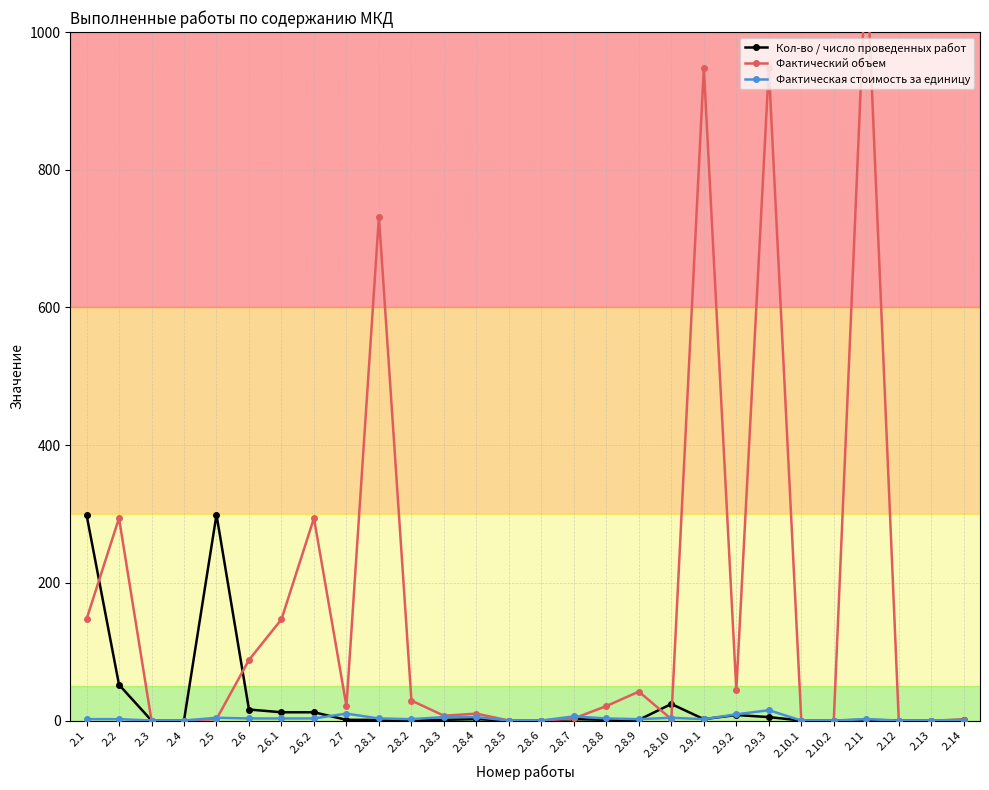

Which has a higher value, 2.8.8 or 2.10.2?

2.8.8